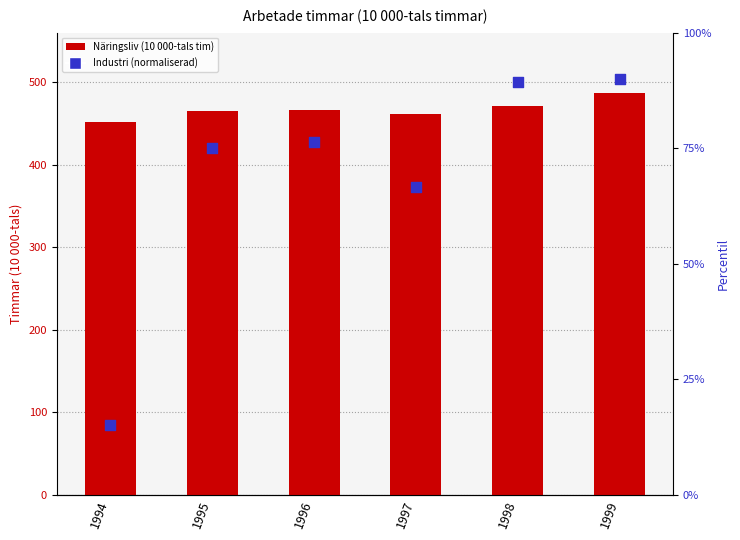

At which category is the sum across all series the highest?

1999